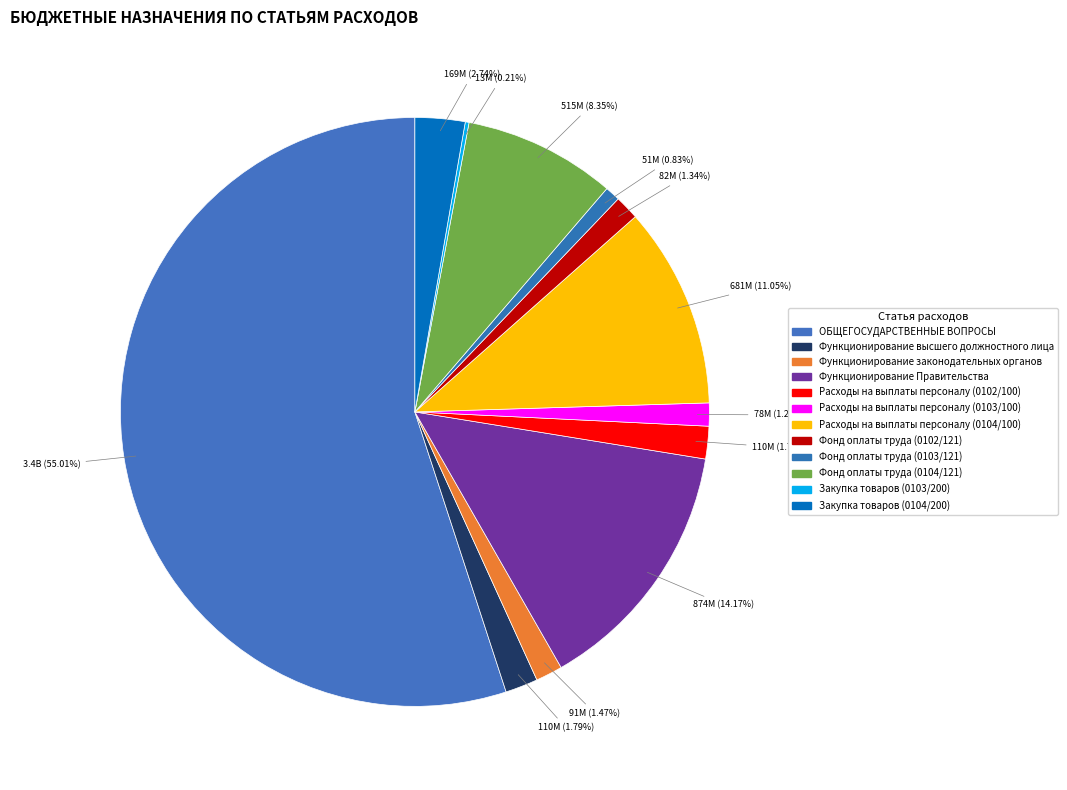

Is it true that Расходы на выплаты персоналу (0104/100) is 5% of the pie?

False